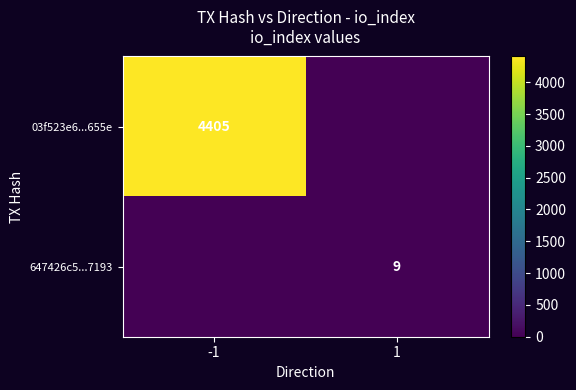

The value of 647426c5...7193 at 1 is 9. True or false?

True